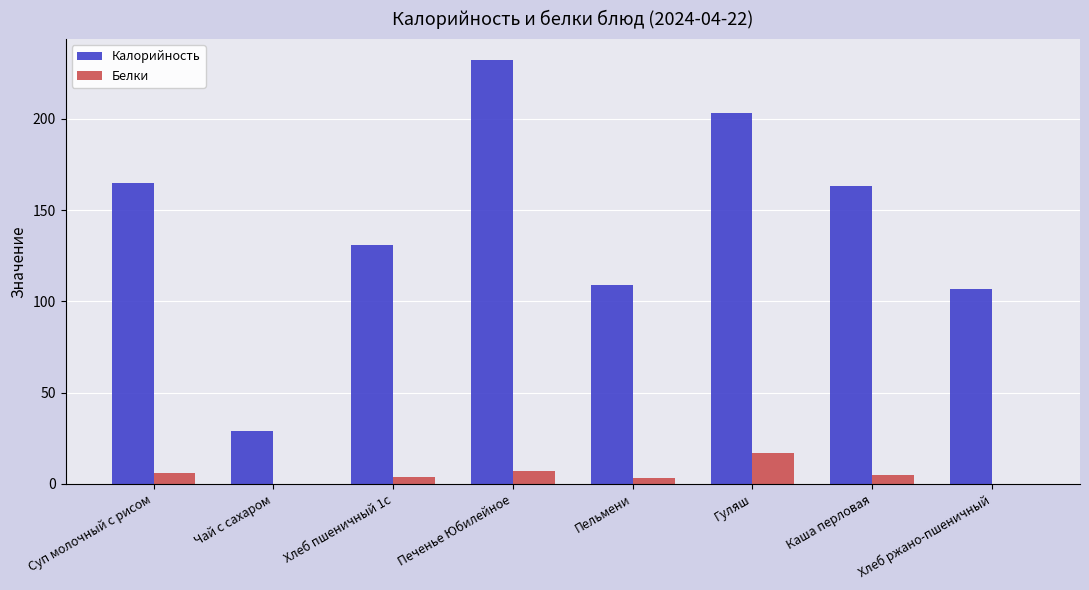

What are all the series names shown in the legend?

Калорийность, Белки